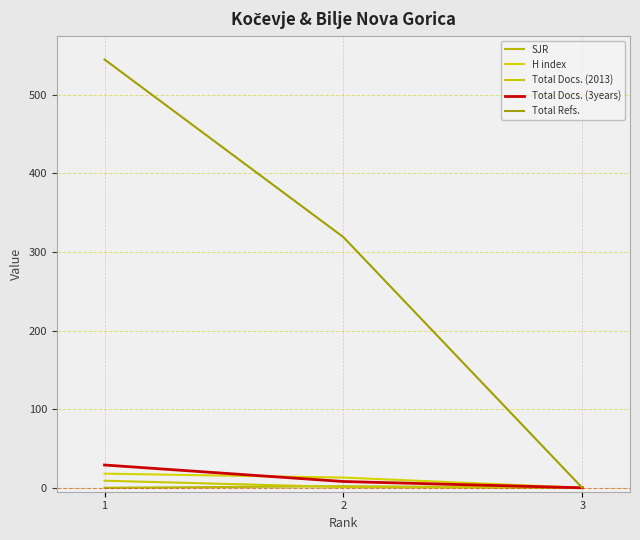

Is it true that Total Docs. (3years) equals 29 at 1?

True